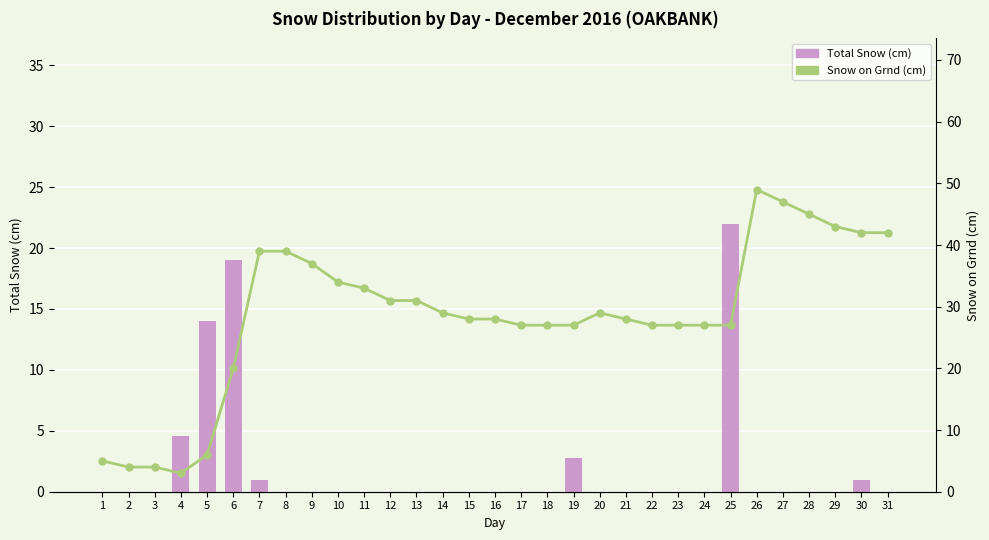

Is it true that Snow on Grnd (cm) equals 27.0 at 23?

True